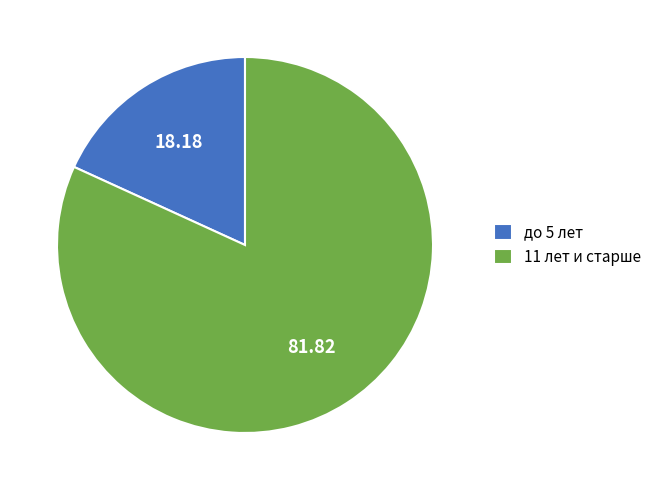

Which has a higher value, 11 лет и старше or до 5 лет?

11 лет и старше